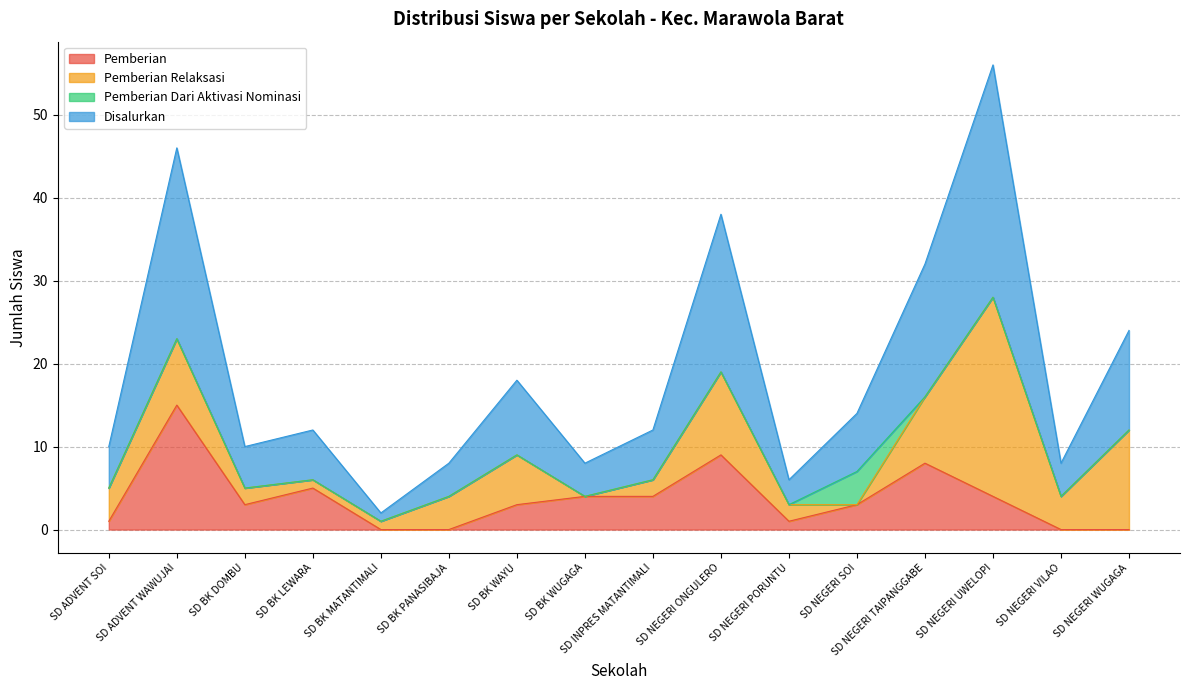

The Disalurkan series shows 12 at SD NEGERI WUGAGA. True or false?

True